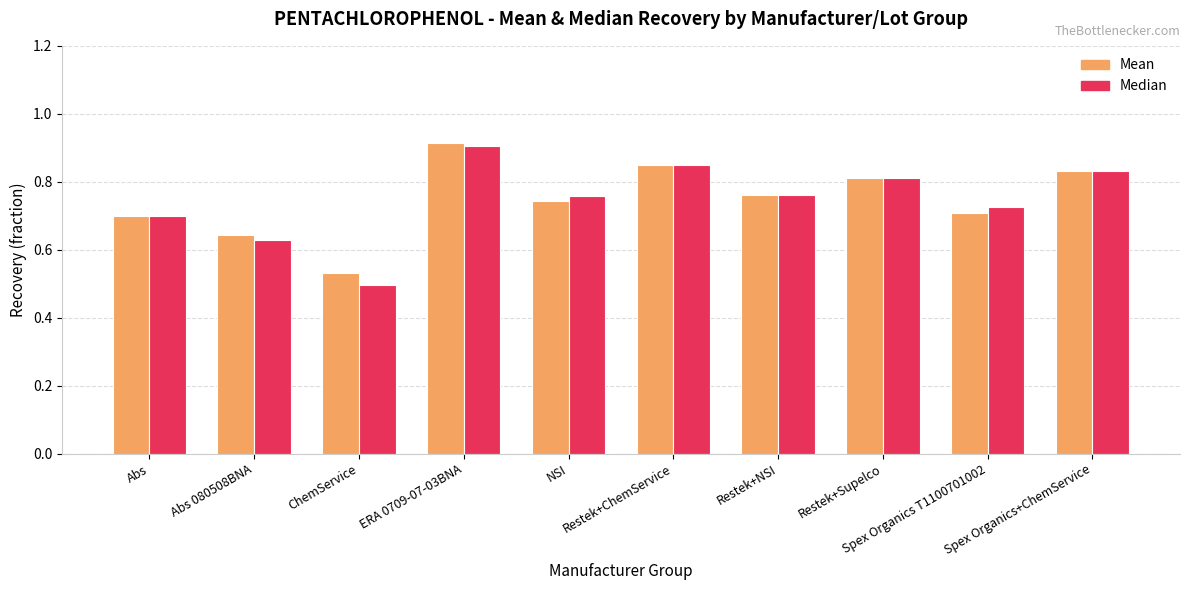

What is the difference between the Mean values at Restek+Supelco and Abs 080508BNA?

0.2